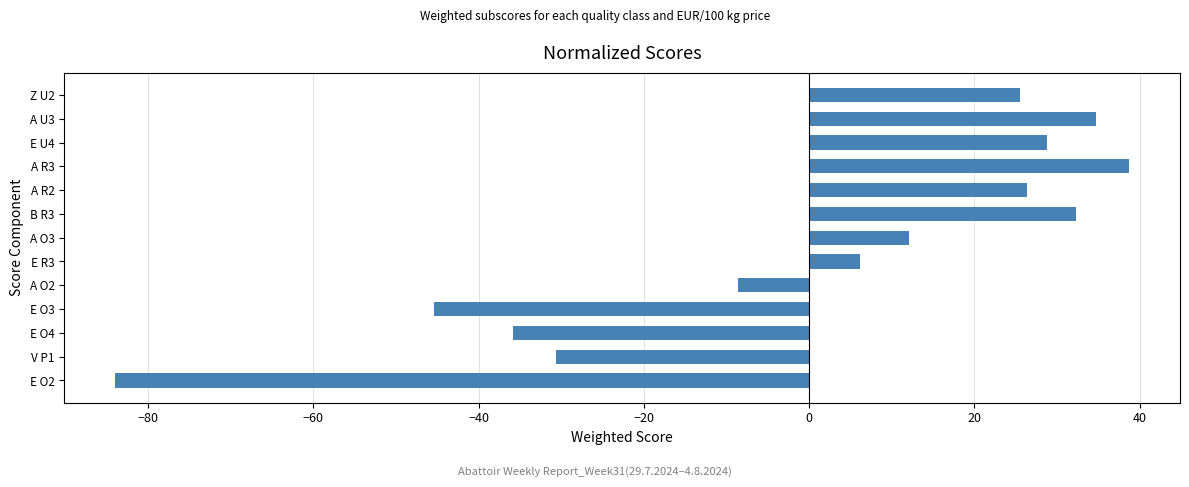

How many series are shown in this chart?

1